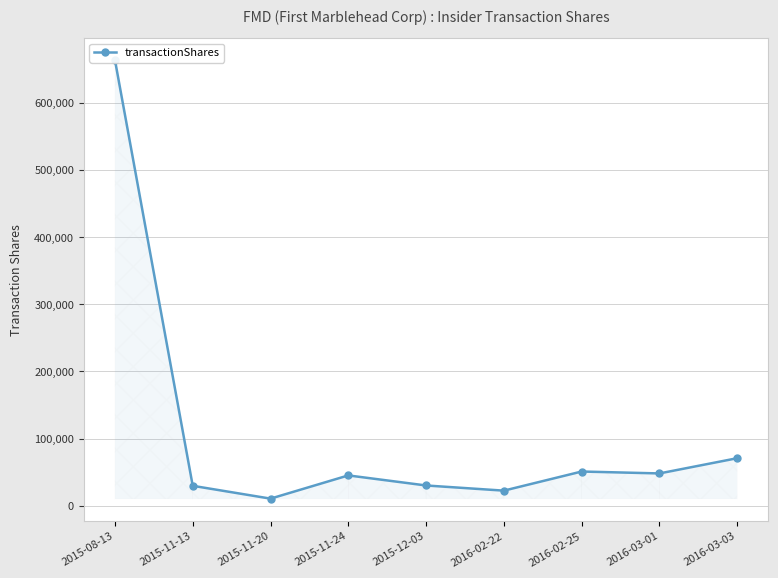

Does the chart have visible grid lines?

Yes